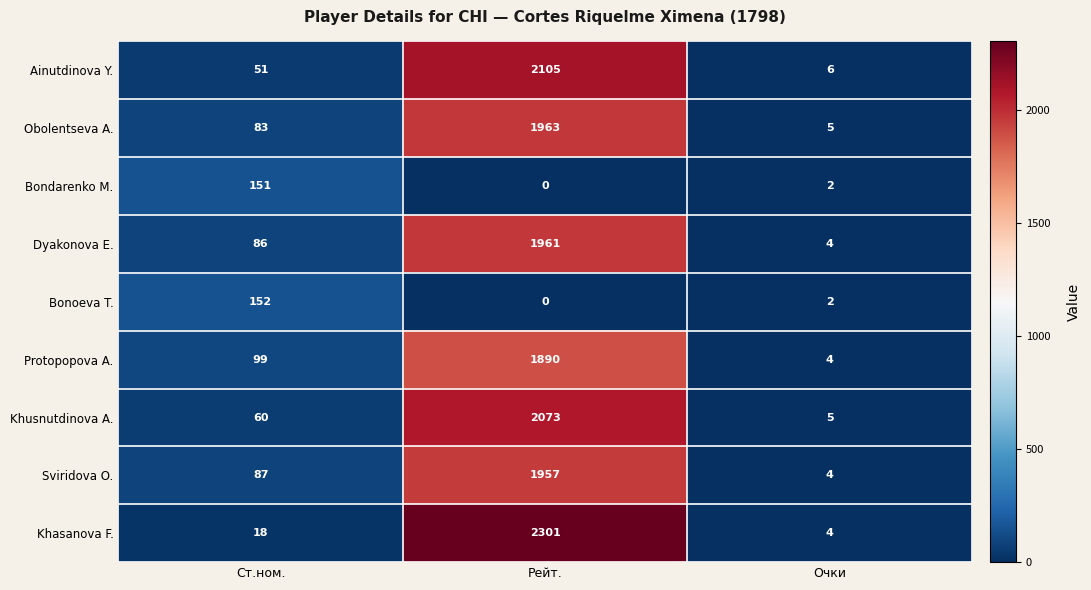

How many categories are shown in the chart?

3